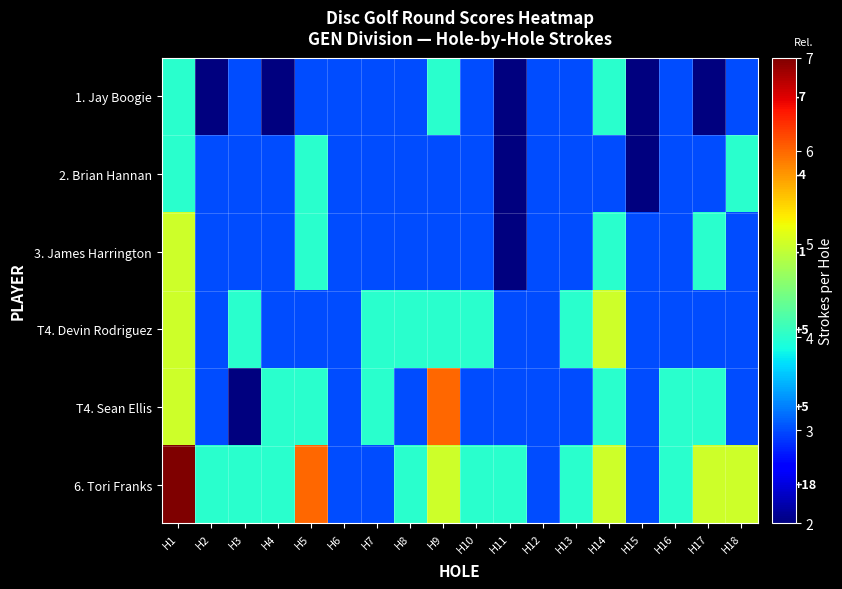

The value of 3. James Harrington at H10 is 3. True or false?

True